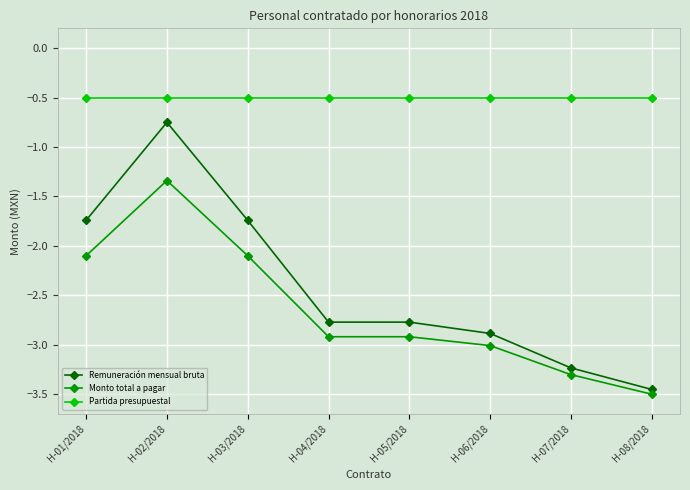

What is the difference between the second highest and second lowest values in the Remuneración mensual bruta series?

1.5